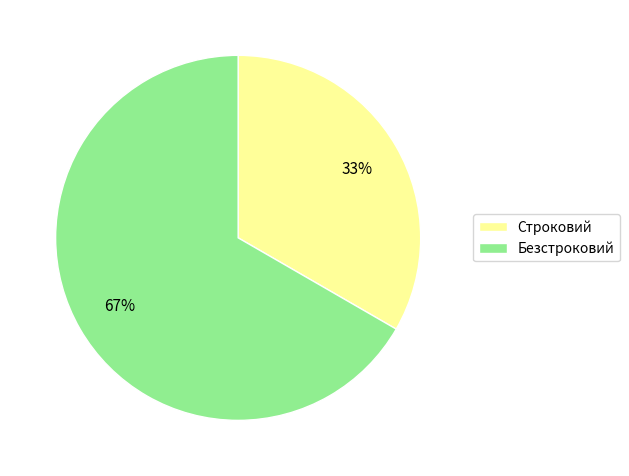

Count the number of slices in the pie.

2